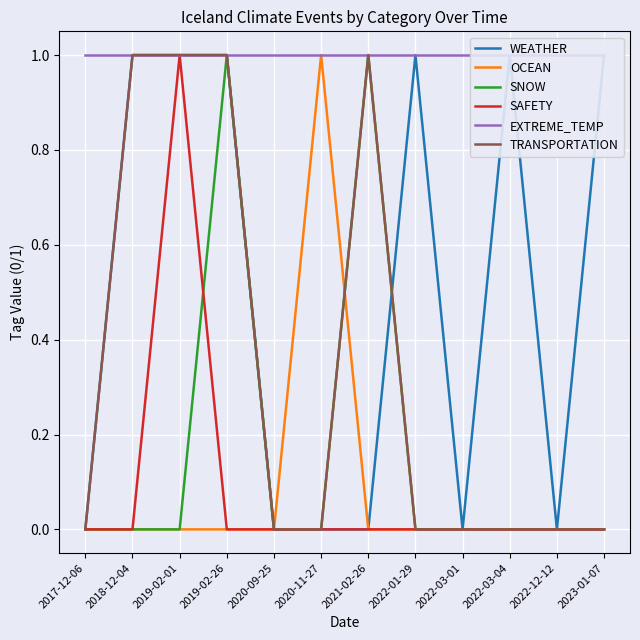

Which series changed the most between 2022-03-04 and 2022-12-12?

WEATHER